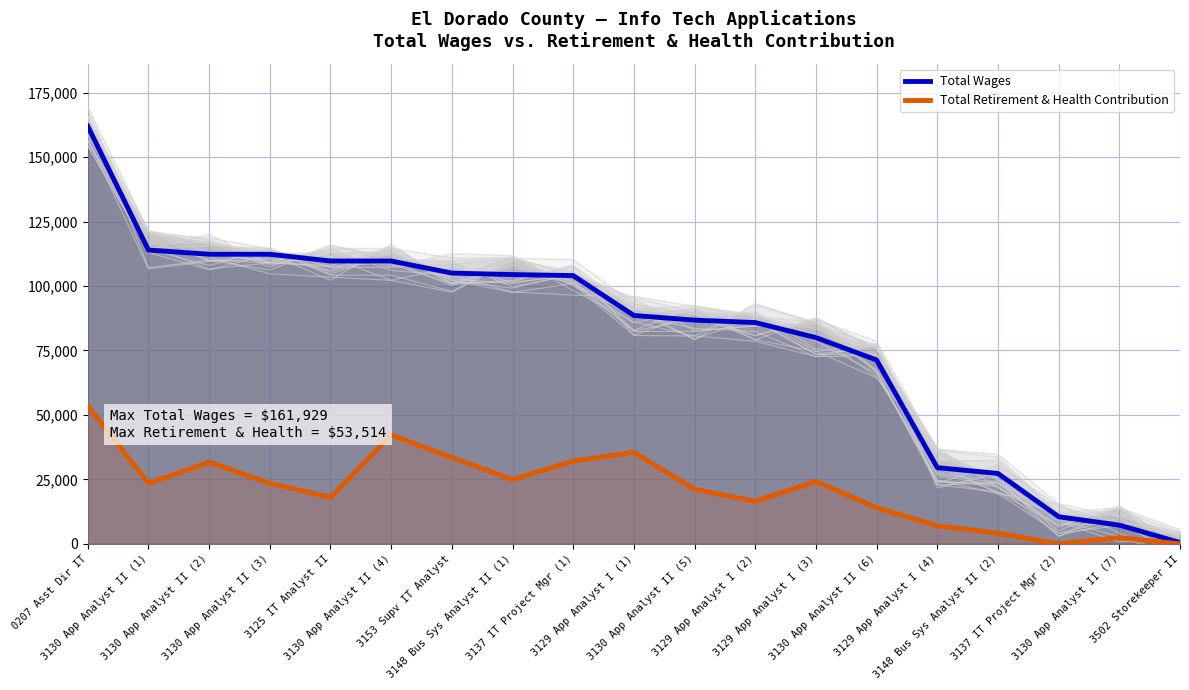

Count the number of data series in this chart.

2